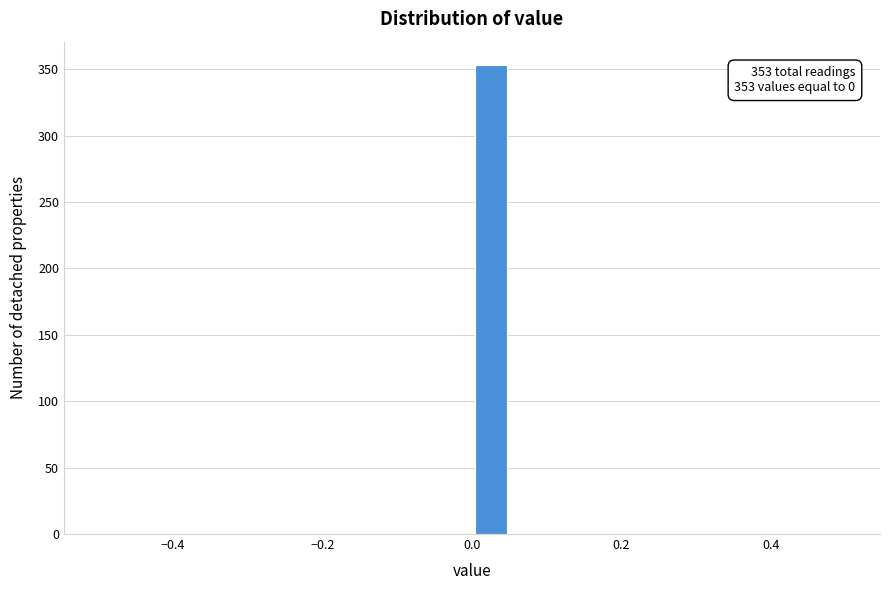

Around what value on the x-axis is the tallest bar? Give the approximate position of its centre, as read against the axis.

0.02